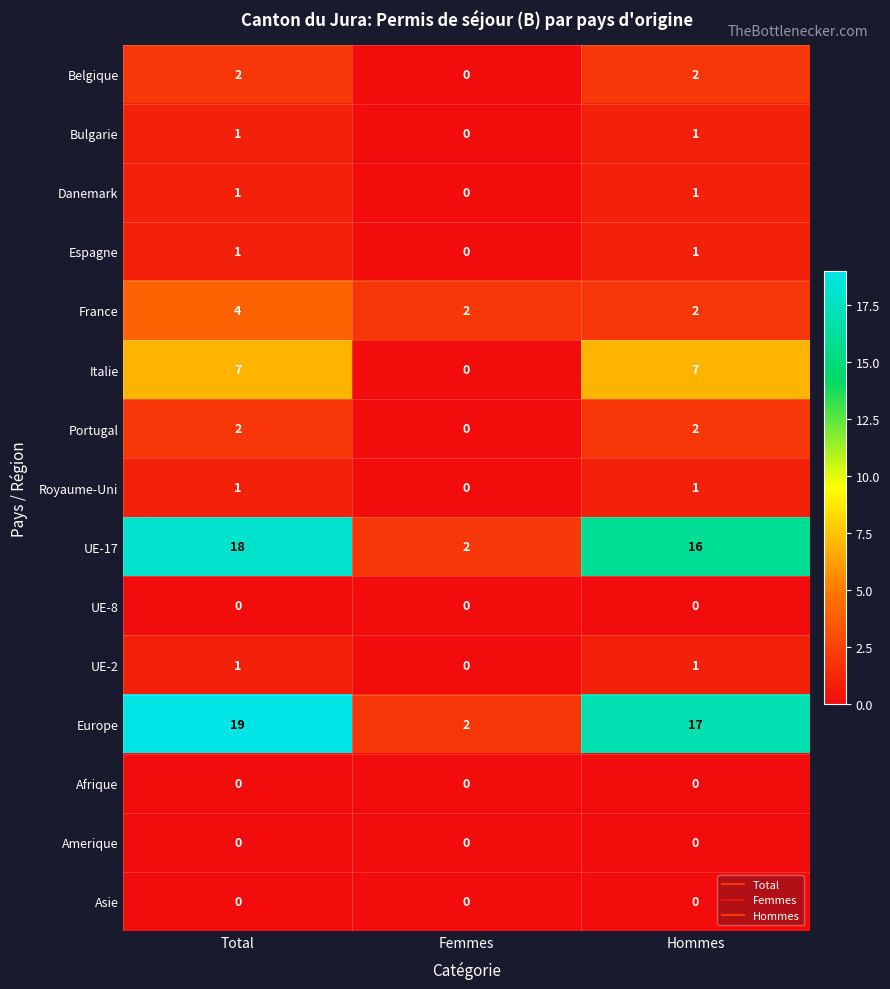

Which category has the lowest value in the Danemark series?

Femmes